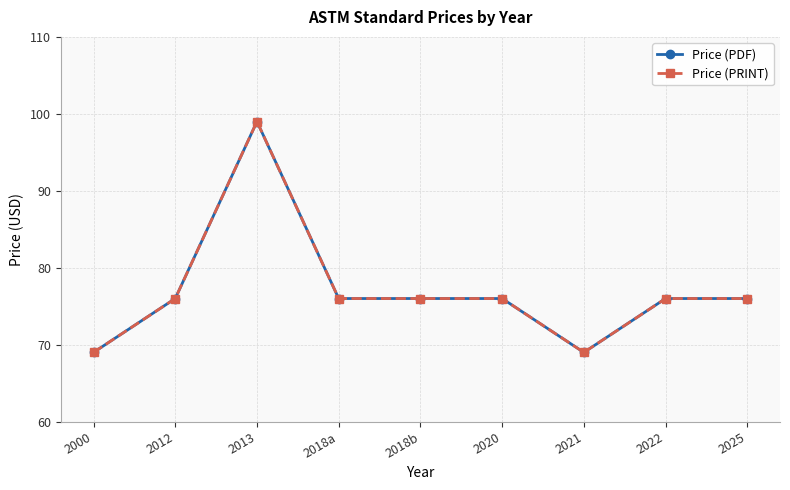

Where is Price (PRINT) nearest to the value 84?

2012